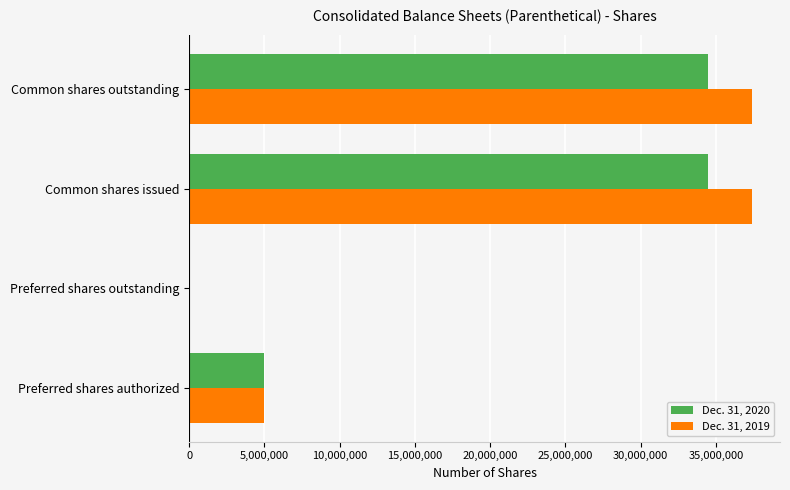

What is the total value across all series at Common shares issued?

71871000